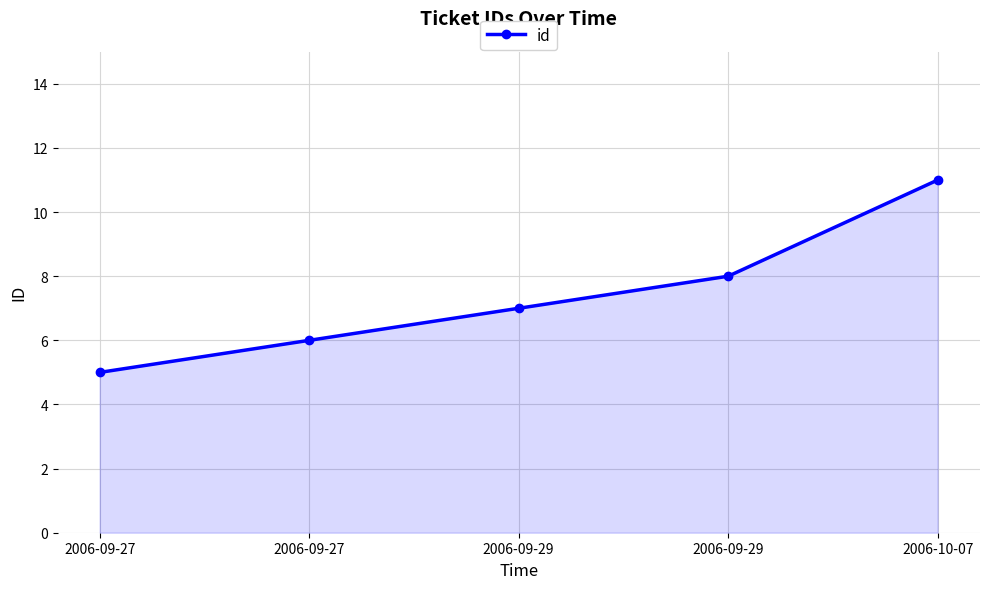

List the labels in order of value, smallest first.

2006-09-27, 2006-09-27, 2006-09-29, 2006-09-29, 2006-10-07